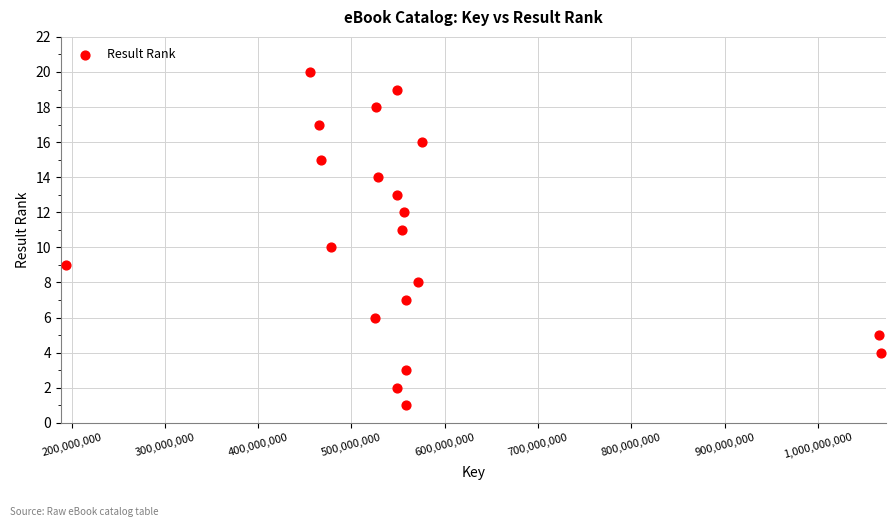

What is the range of X values (max minus min)?

873381139